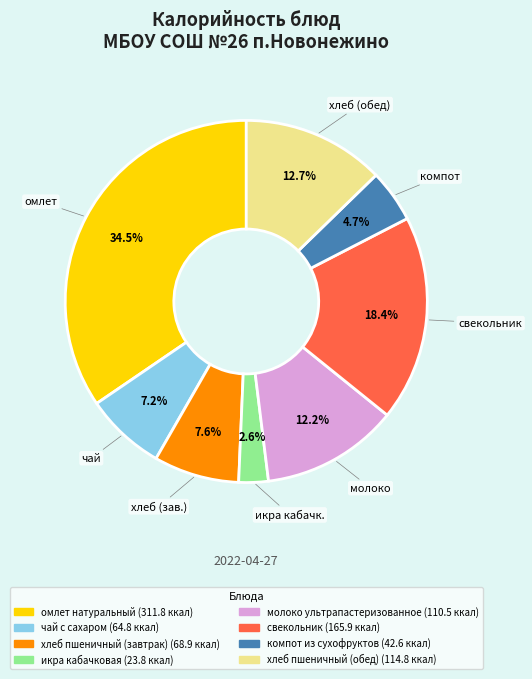

Approximately how many times larger is the value at хлеб пшеничный (обед) compared to хлеб пшеничный (завтрак)?

1.7